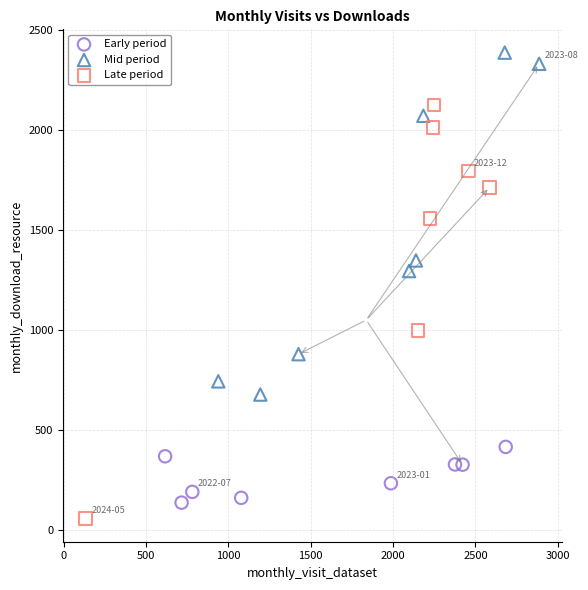

Which series contains the highest Y value?

Mid period